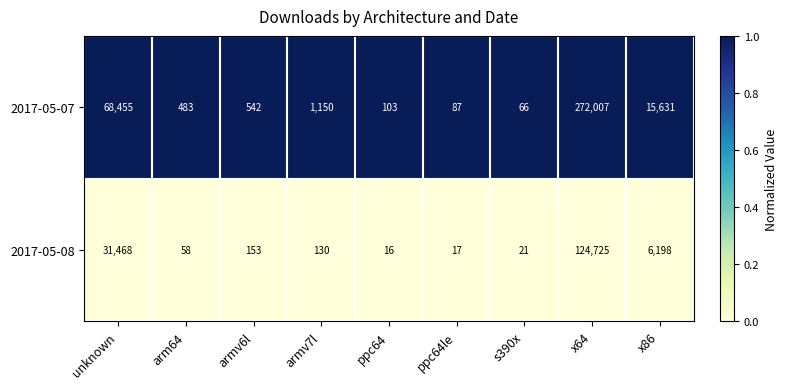

Rank the series at x86 from lowest to highest value.

2017-05-08, 2017-05-07